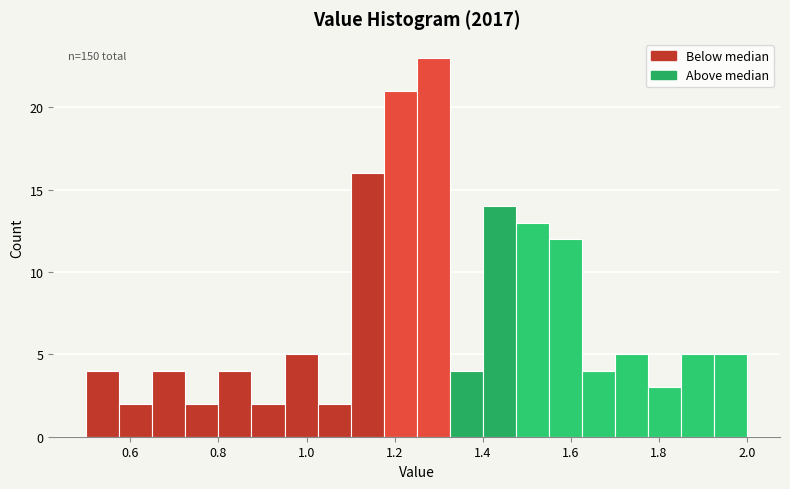

Around what value on the x-axis is the tallest bar? Give the approximate position of its centre, as read against the axis.

1.28